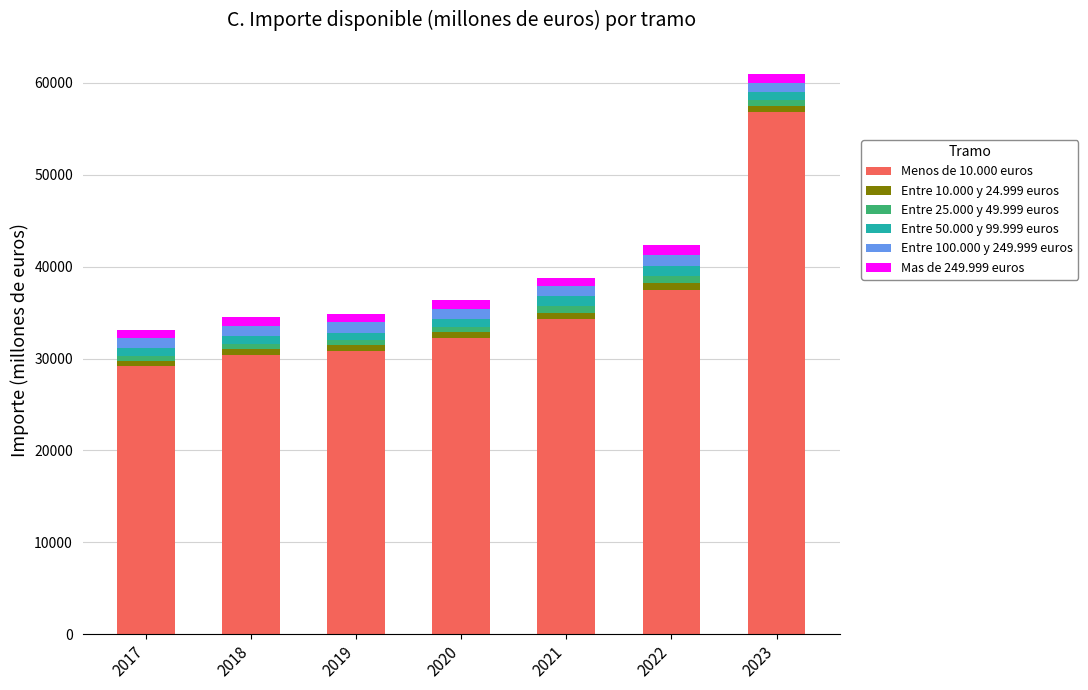

What is the difference between the second highest and second lowest values in the Menos de 10.000 euros series?

7100.0